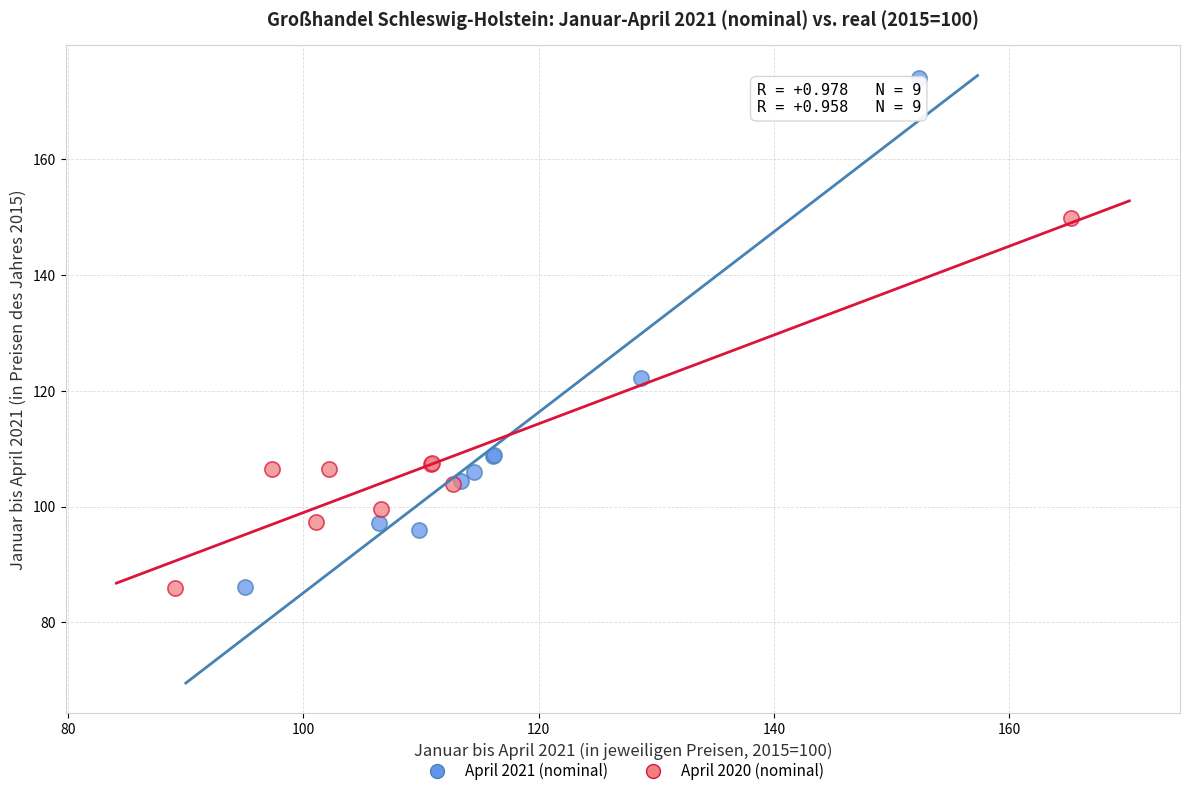

Which series has the largest Y range (max minus min)?

April 2021 (nominal)